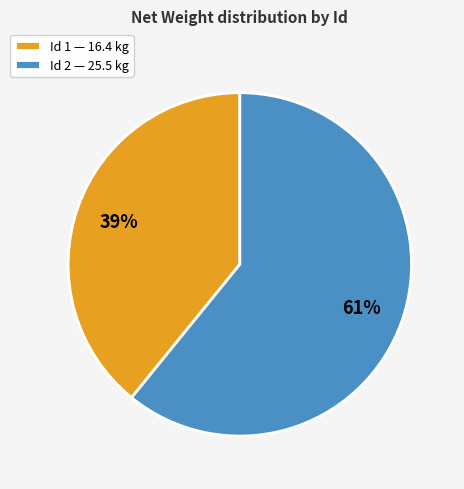

Which slice represents more than half of the pie?

Id 2 — 25.5 kg